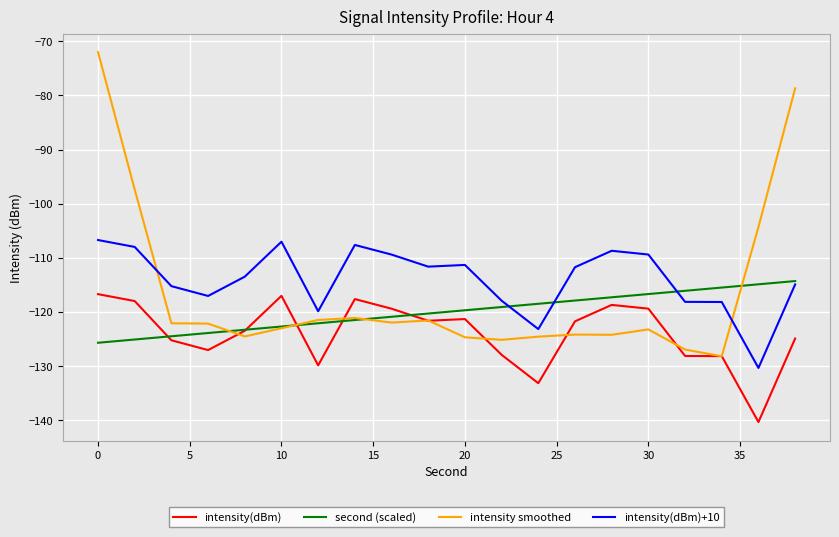

List the series in order of their overall mean, highest first.

intensity(dBm)+10, intensity smoothed, second (scaled), intensity(dBm)